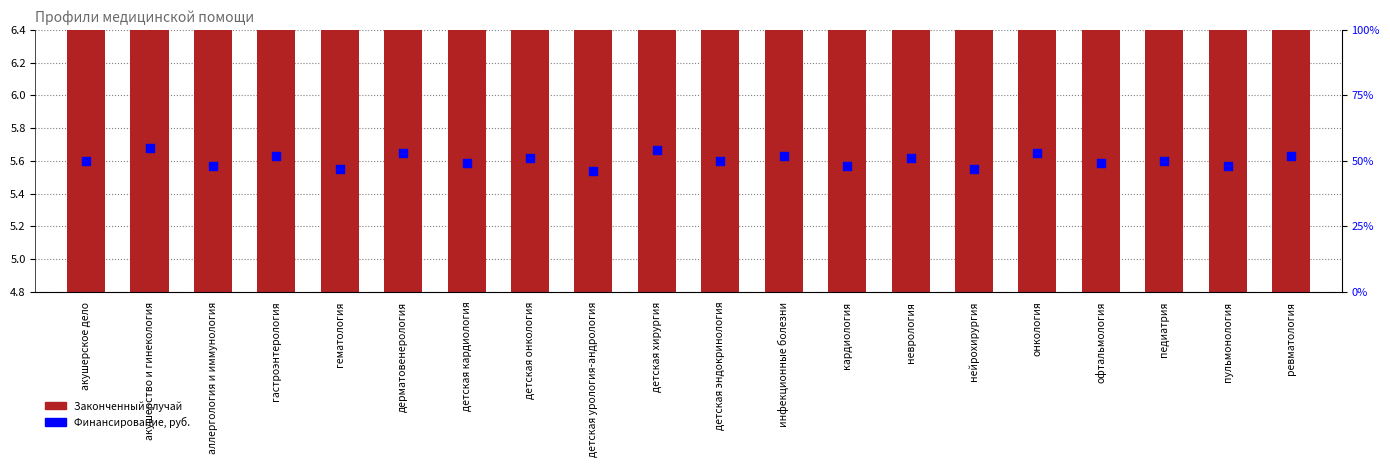

What is the total value across all series at аллергология и иммунология?

48.4